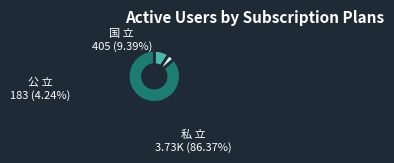

True or false: 国 立 accounts for 9% of the total.

True